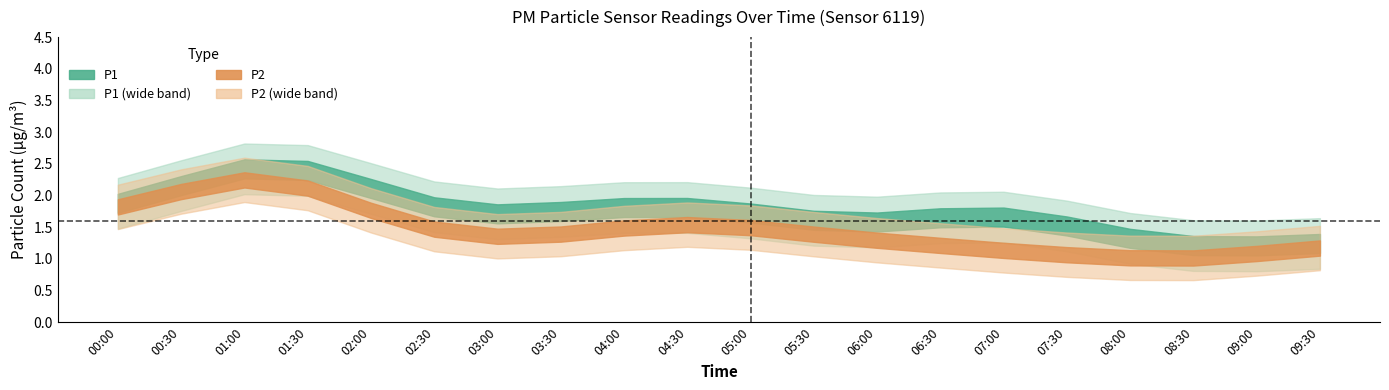

Read the P1 value at 09:30.

1.5